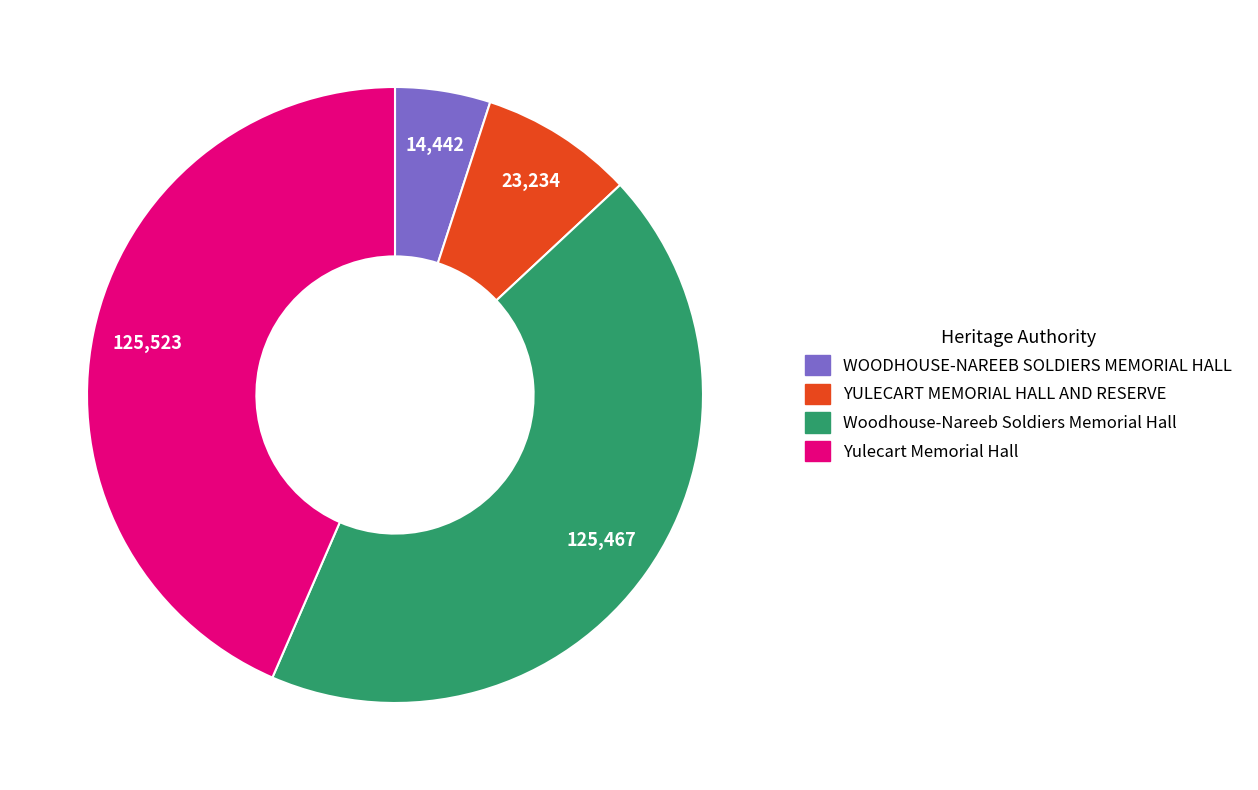

Is there any slice that represents more than half of the pie?

No